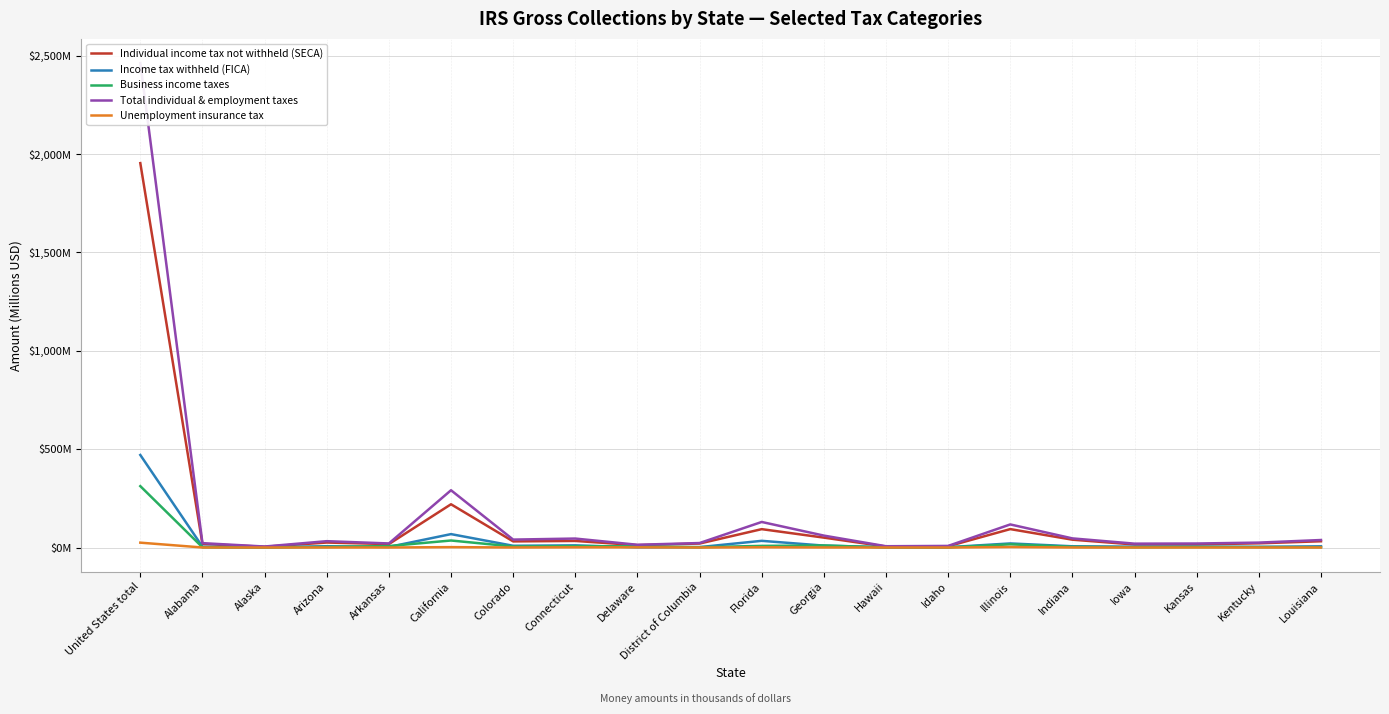

Reading right to left, transcribe all the data shown in this chart.

Individual income tax not withheld (SECA): 31.8	21.4	15.8	15.3	39.8	93.6	6.4	5.0	50.3	93.4	20.2	12.1	33.4	31.1	219.9	17.4	25.3	3.9	18.0	1953.7
Income tax withheld (FICA): 6.1	3.4	4.1	4.2	6.2	20.7	1.6	1.5	9.7	34.0	2.1	1.0	10.9	8.9	68.1	2.9	6.6	1.1	4.1	470.4
Business income taxes: 1.5	2.3	2.7	1.3	3.6	16.2	0.5	0.4	10.4	8.2	1.6	5.8	6.9	5.1	35.6	7.4	2.9	0.2	1.1	312.0
Total individual & employment taxes: 38.1	25.0	20.4	19.6	46.4	117.3	8.1	6.5	60.6	129.9	22.8	13.9	45.5	40.3	291.1	20.6	32.2	5.1	22.3	2462.2
Unemployment insurance tax: 0.1	0.1	0.1	0.1	0.2	2.5	0.0	0.1	0.3	1.3	0.0	0.9	1.1	0.2	2.0	0.1	0.2	0.0	0.1	24.7